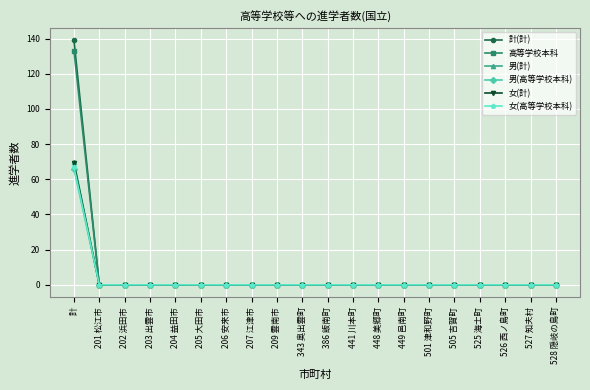

The value of 女(計) at 207 江津市 is 0. True or false?

True